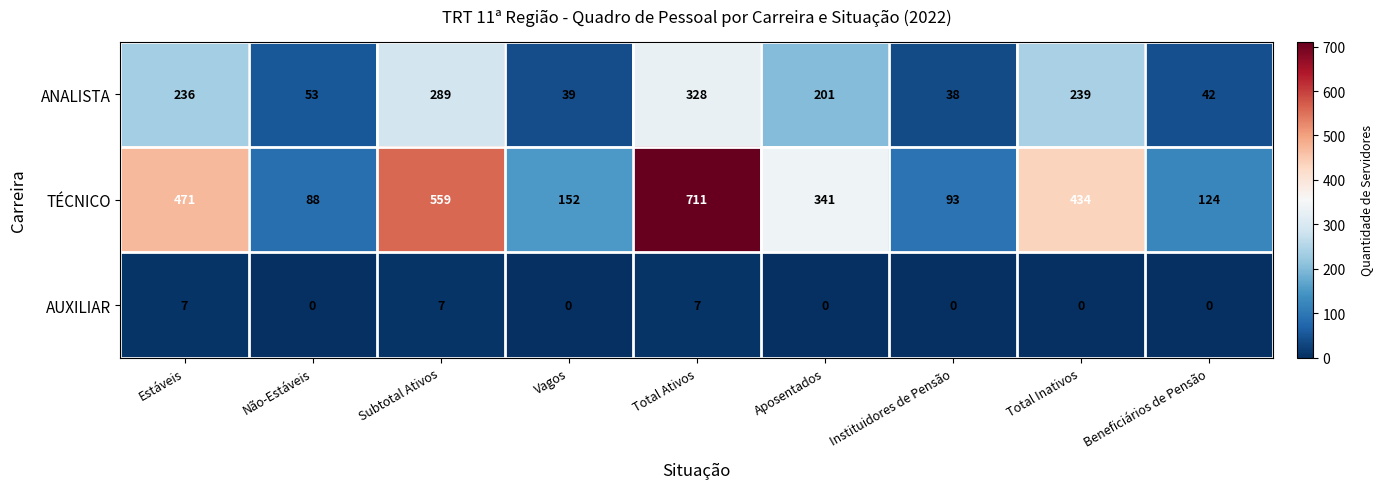

Between Não-Estáveis and Instituidores de Pensão, which series saw the biggest shift?

ANALISTA